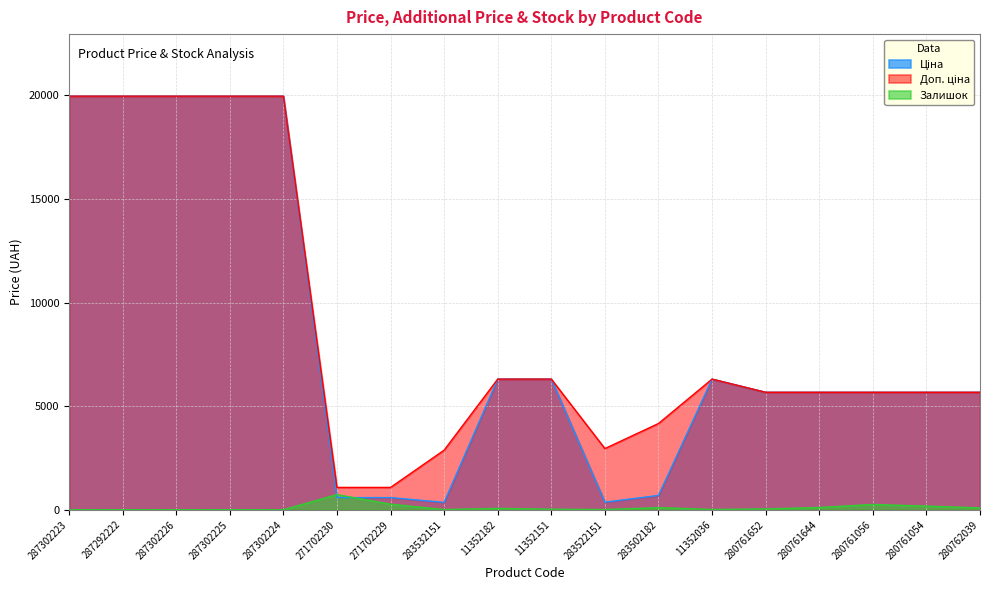

Reading left to right, extract all data points from this chart.

Ціна: 19964.2	19964.2	19964.2	19964.2	19964.2	589.9	589.9	359.9	6308.8	6308.8	369.5	694.3	6308.8	5673.8	5673.8	5673.8	5673.8	5673.8
Доп. ціна: 19964.2	19964.2	19964.2	19964.2	19964.2	1081.7	1081.7	2878.8	6308.8	6308.8	2955.8	4165.6	6308.8	5673.8	5673.8	5673.8	5673.8	5673.8
Залишок: 5.0	4.0	1.0	5.0	3.0	735.0	272.0	14.0	68.0	29.0	14.0	106.0	17.0	42.0	112.0	259.0	179.0	93.0